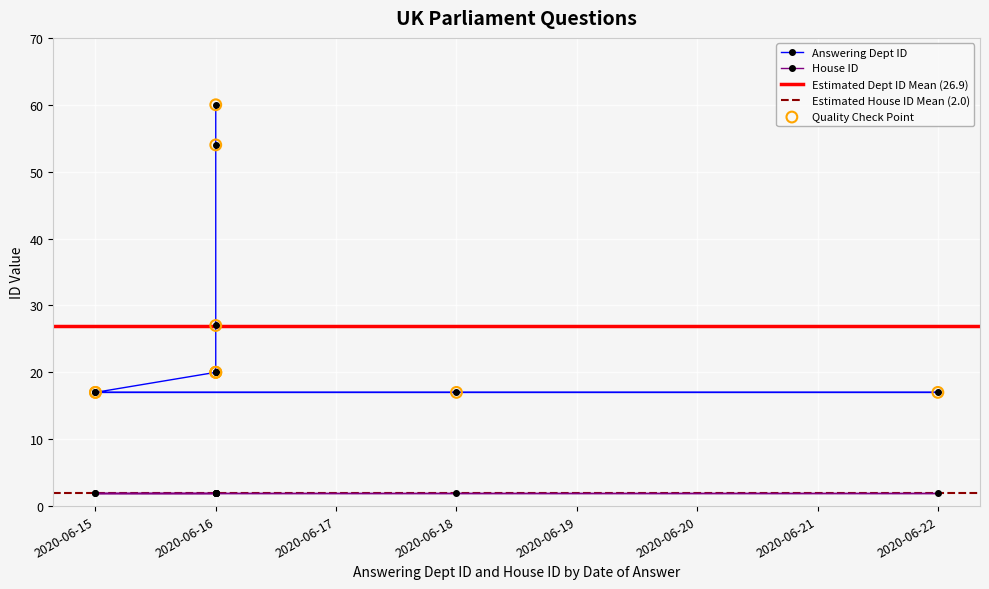

What is the change in value from 2020-06-16 to 2020-06-16?

-34